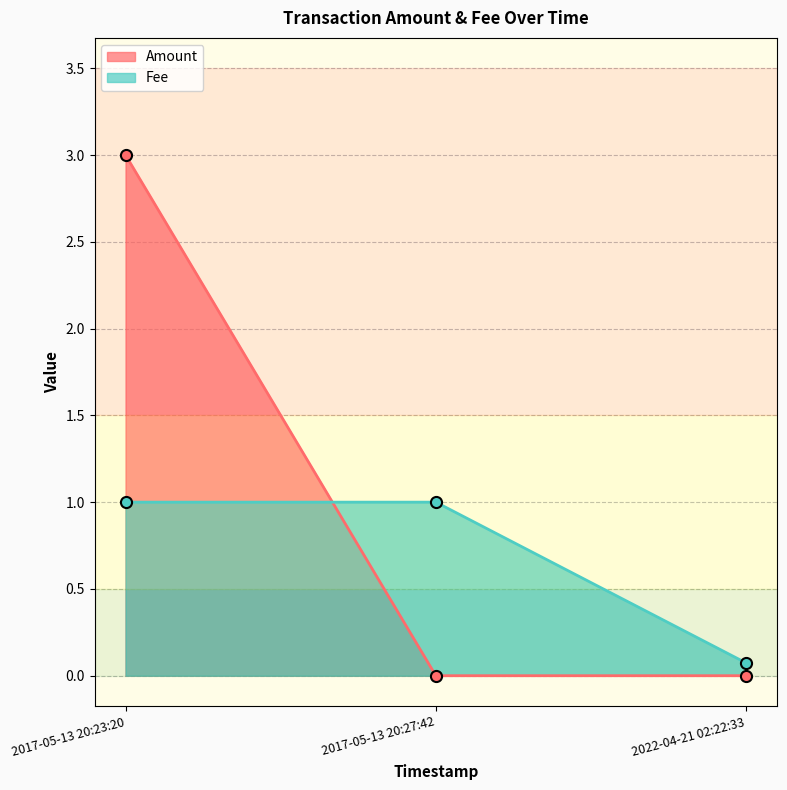

What are all the series names shown in the legend?

Amount, Fee